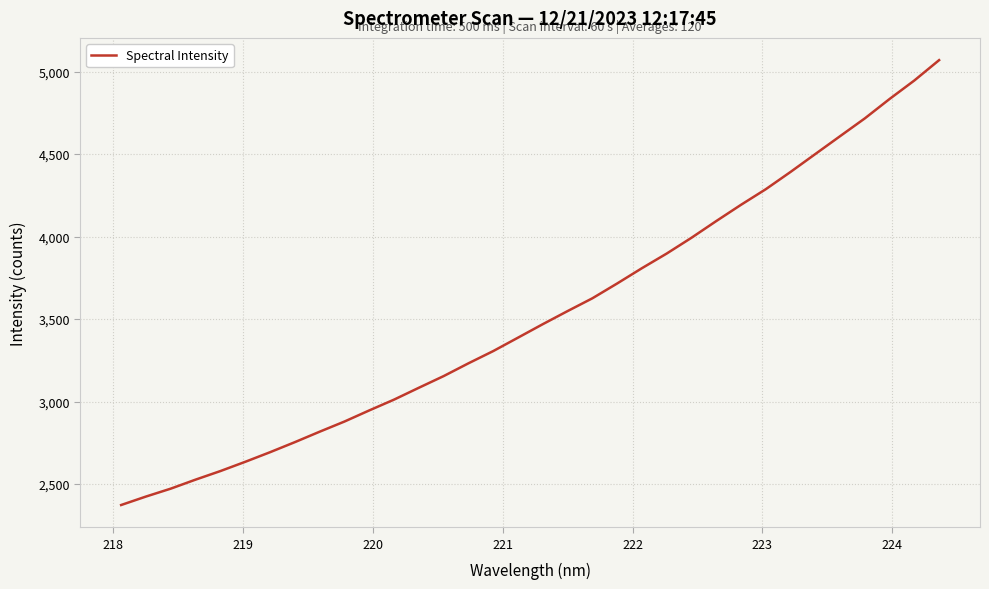

What is the smallest value displayed?

2373.1